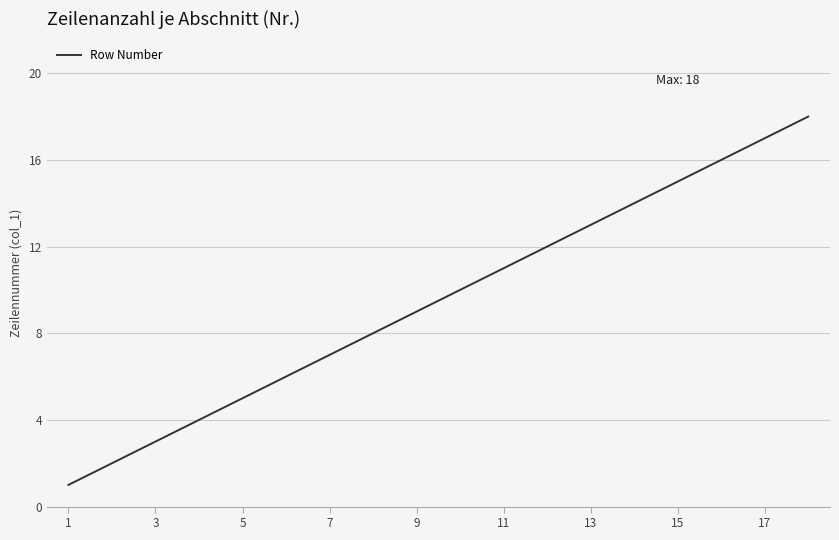

What is the greatest value displayed?

18